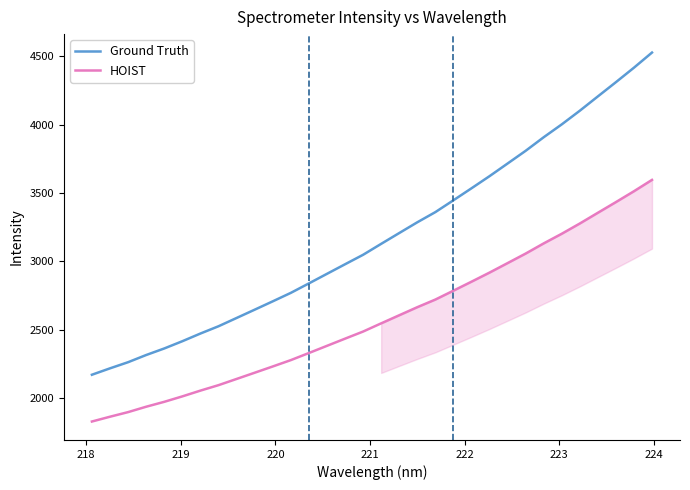

True or false: Ground Truth and HOIST cross at least once.

False